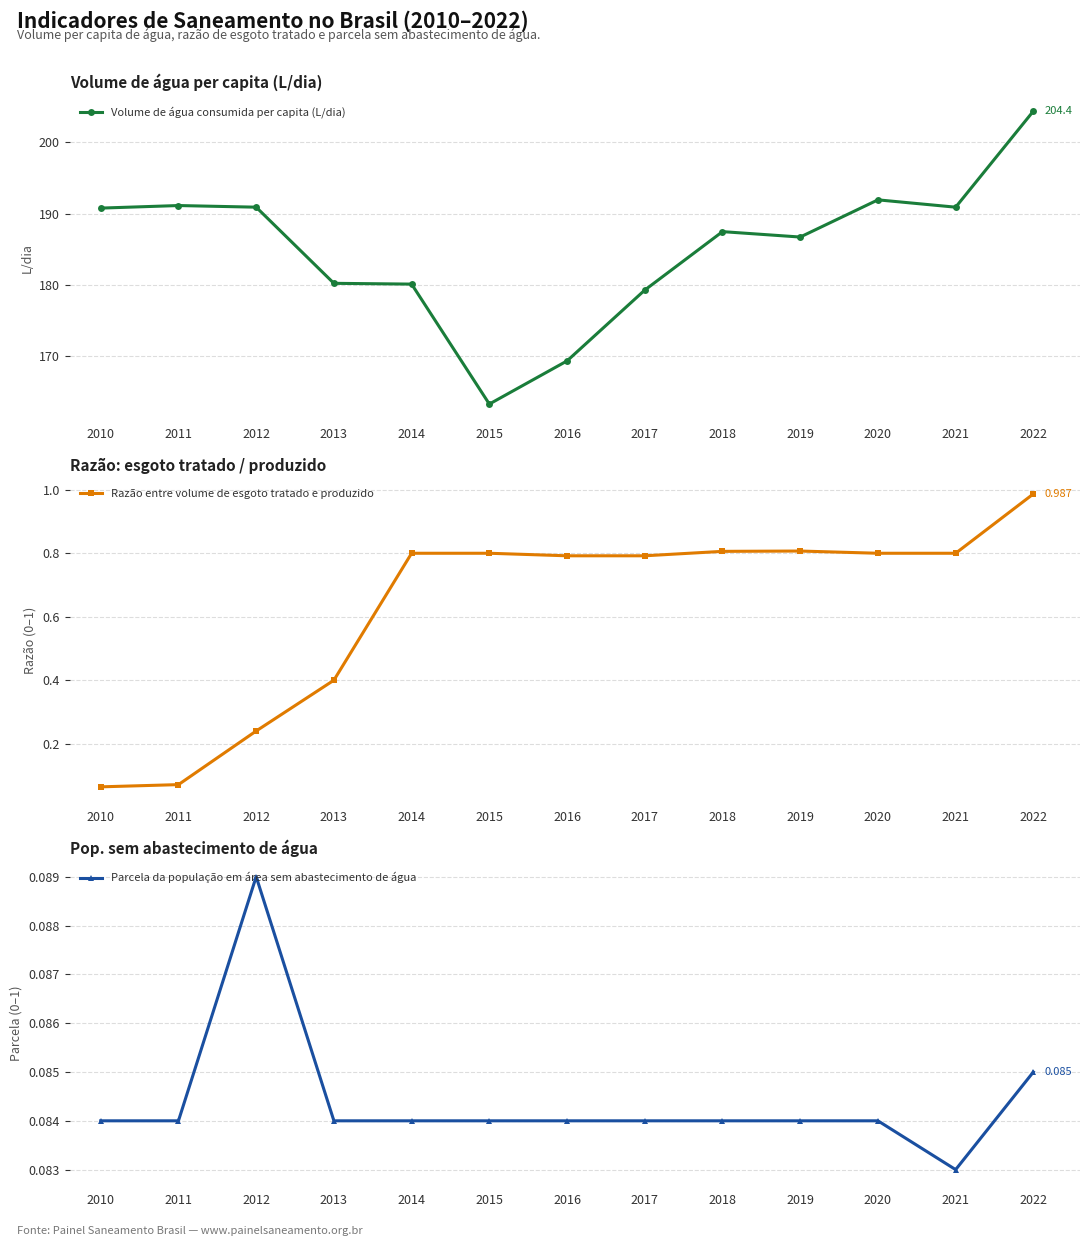

Is it true that Razão entre volume de esgoto tratado e produzido equals 0.8 at 2018?

True